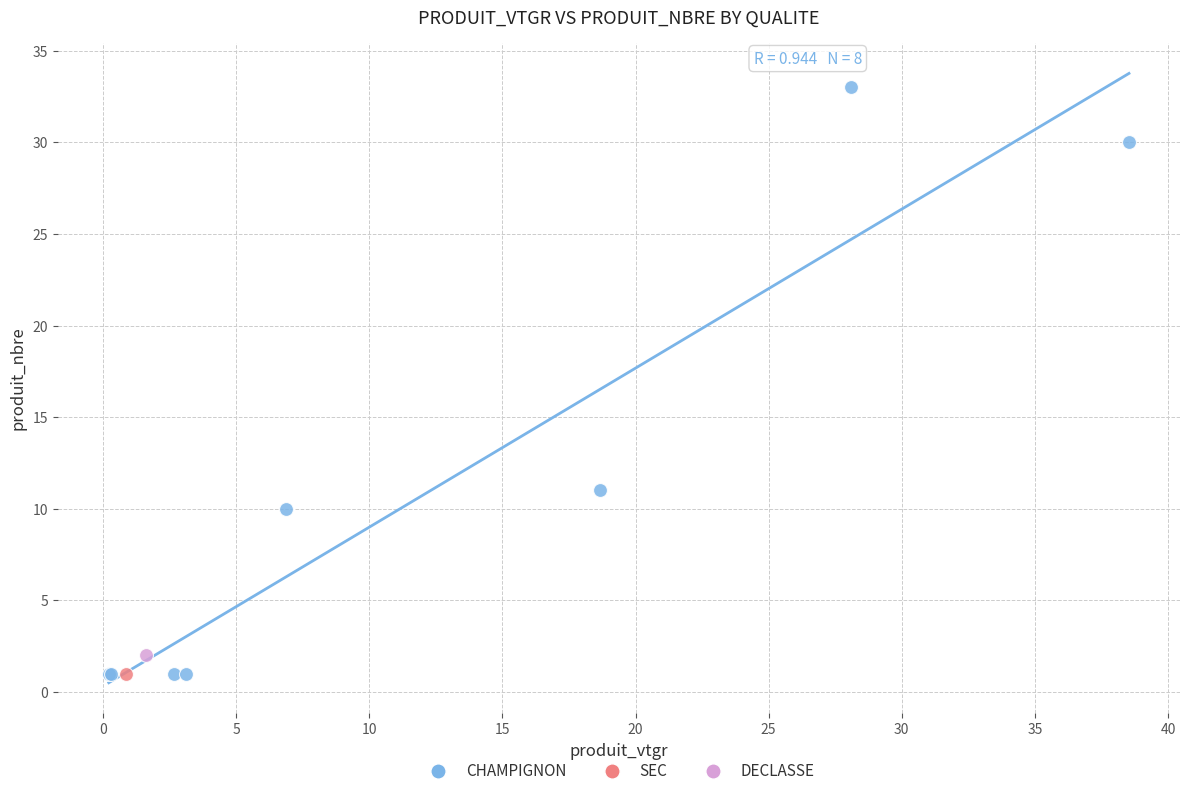

What are all the series names shown in the legend?

CHAMPIGNON, SEC, DECLASSE